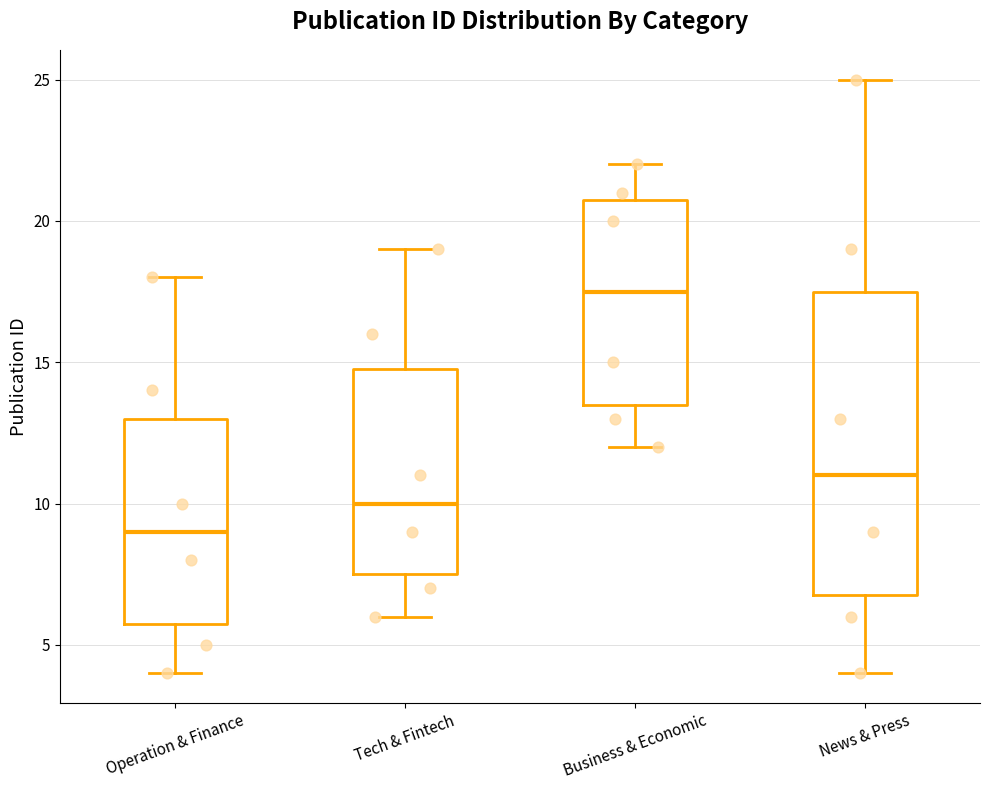

Comparing the boxes themselves (not the whiskers), which one is the tallest?

News & Press